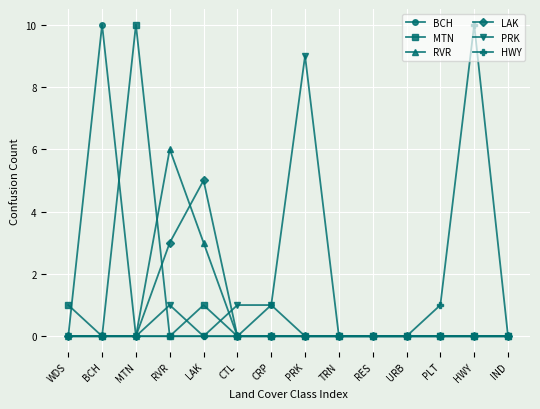

Count the number of data series in this chart.

6